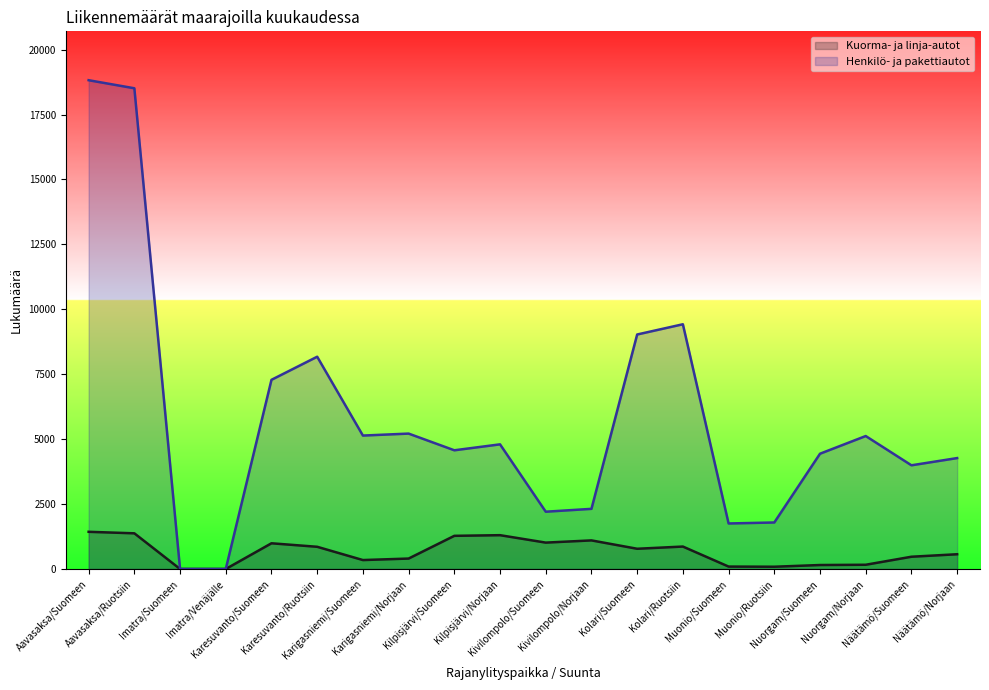

What position from the left is Näätämö/Suomeen?

19